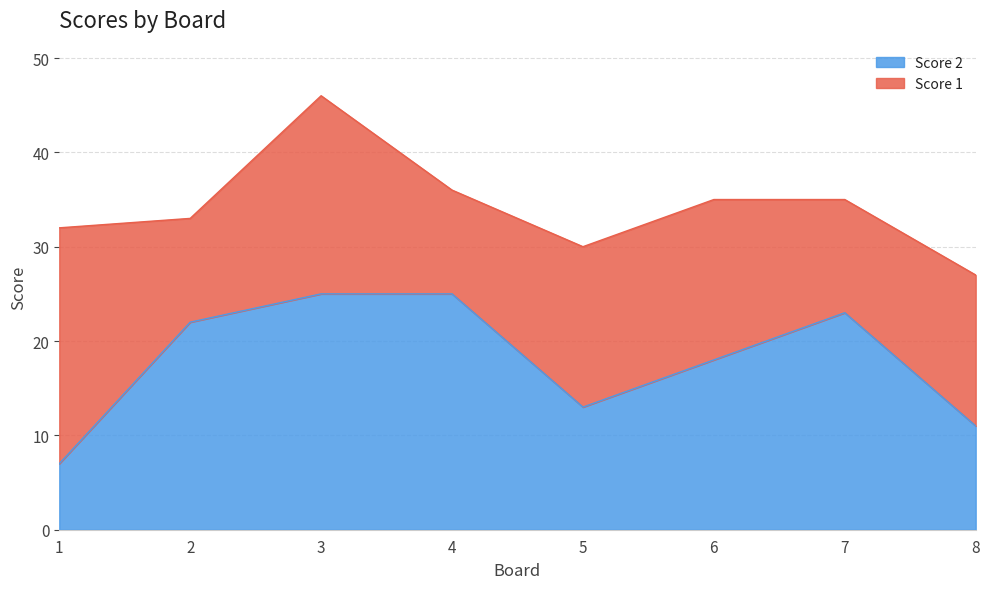

Between 2 and 4, which is larger?

4